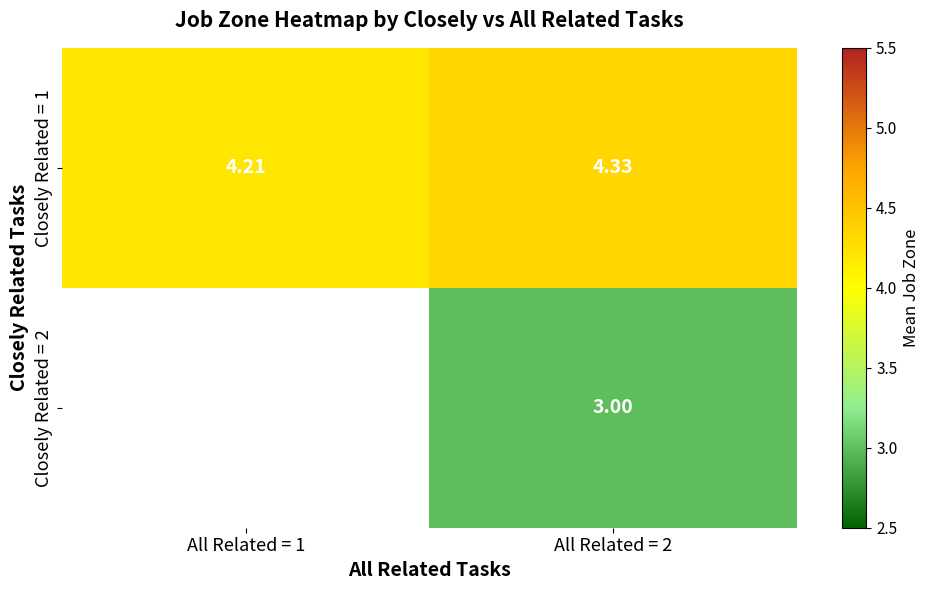

At how many categories does at least one series exceed 3?

2